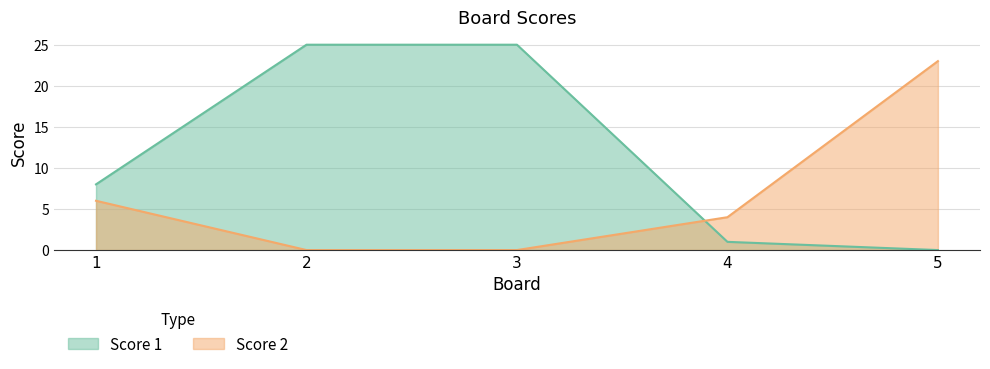

Reading left to right, extract all data points from this chart.

Score 1: 8	25	25	1	0
Score 2: 6	0	0	4	23